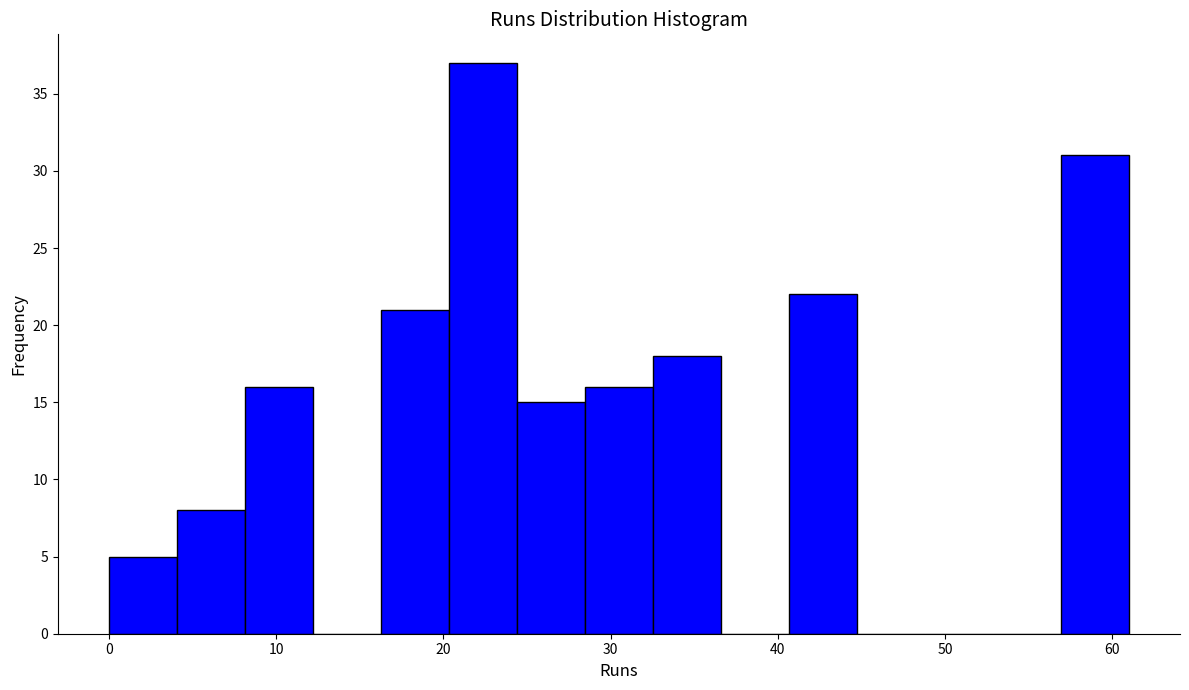

Reading left to right, list every bar in this chart as the range it spans on the x-axis followed by its height. Neither the bar edges nor the heights are printed on the chart, so give them approximately, as read against the axes.

0 to 4: 5
4 to 8: 8
8 to 12: 16
12 to 16: 0
16 to 20: 21
20 to 24: 37
24 to 28: 15
28 to 33: 16
33 to 37: 18
37 to 41: 0
41 to 45: 22
45 to 49: 0
49 to 53: 0
53 to 57: 0
57 to 61: 31